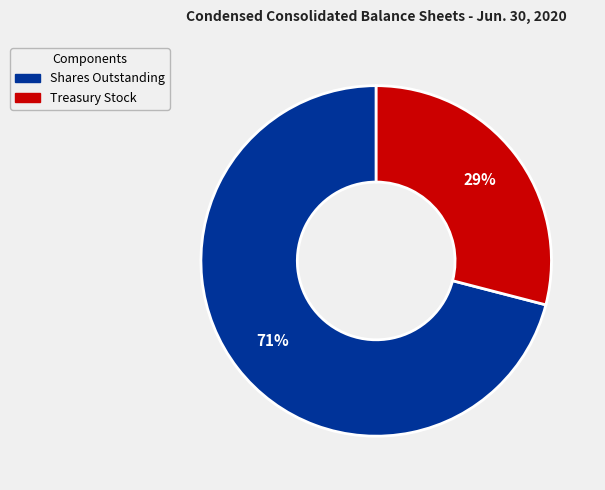

Is there a majority slice in this chart?

Yes